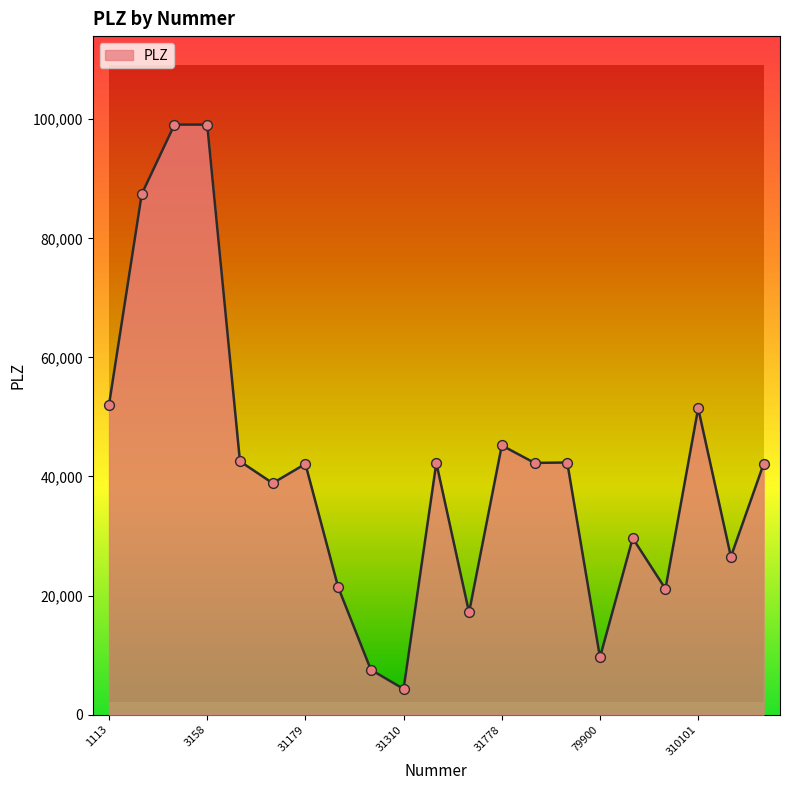

What is the difference between the maximum and minimum values?

94776